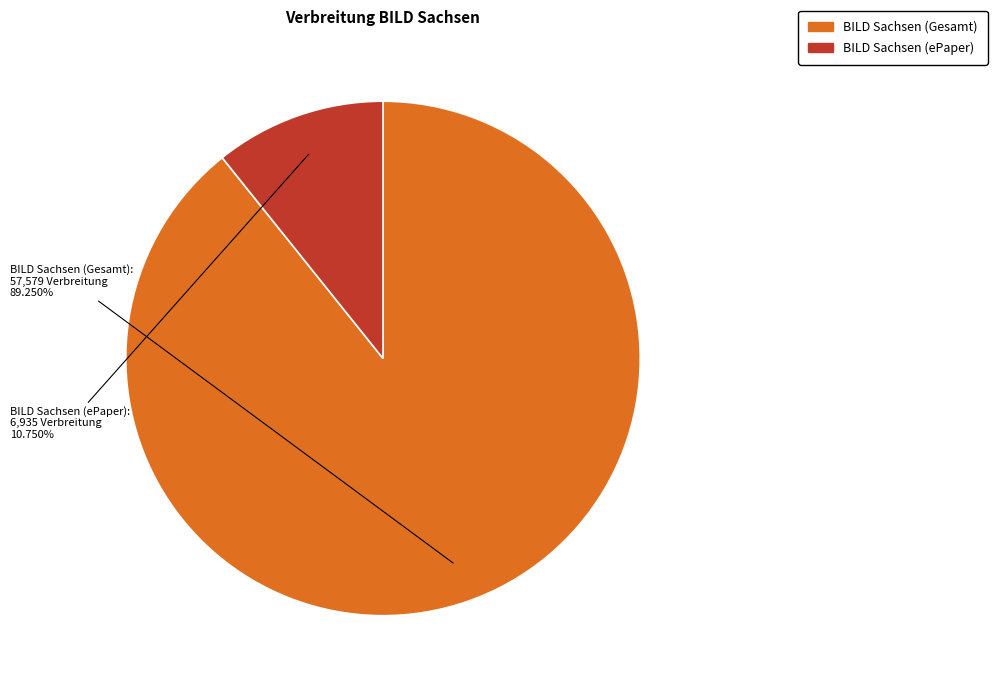

Between BILD Sachsen (Gesamt) and BILD Sachsen (ePaper), which is larger?

BILD Sachsen (Gesamt)